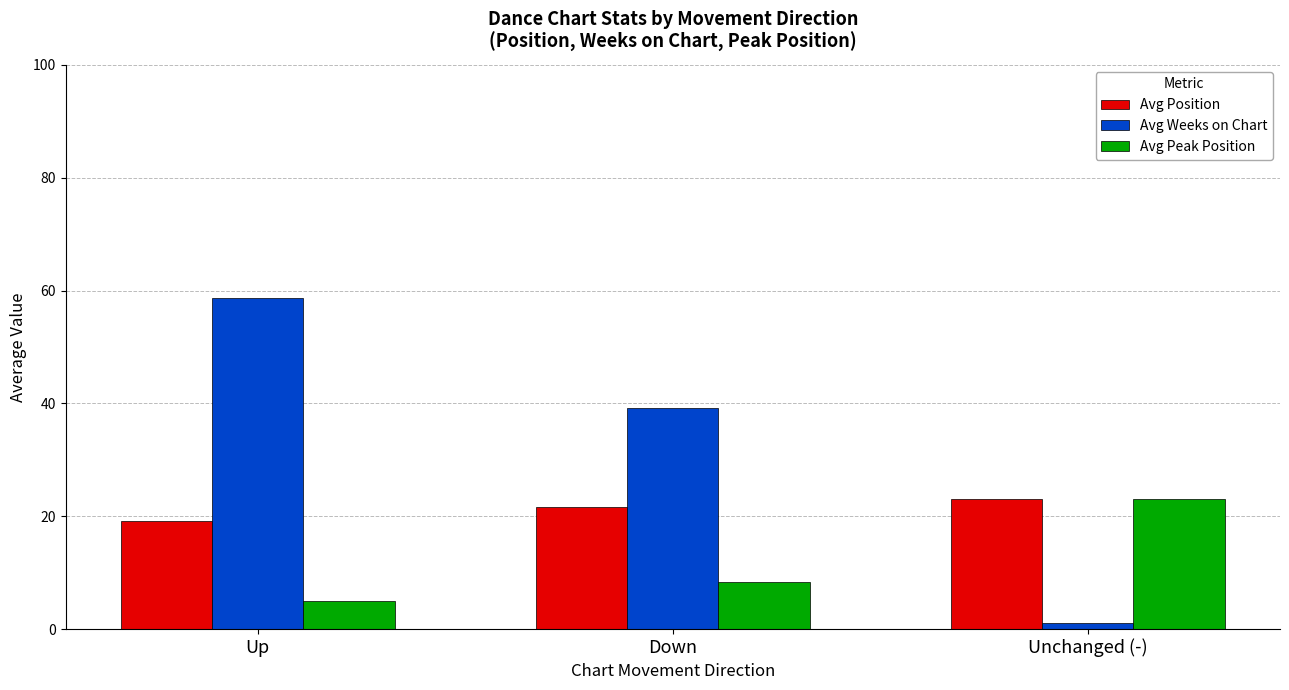

Count the number of data series in this chart.

3